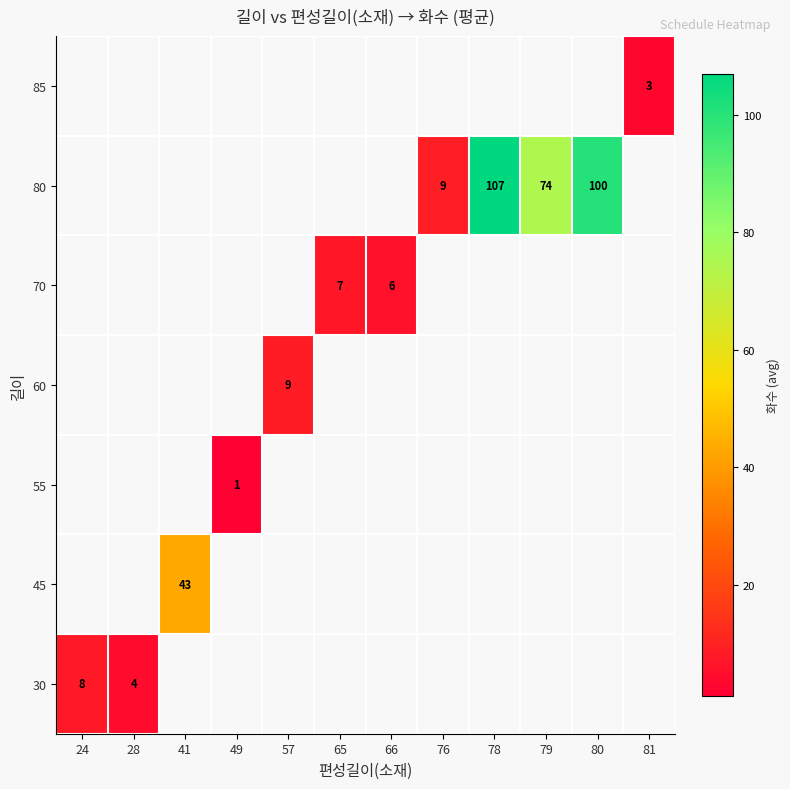

At which category does the chart reach its minimum across all series?

49